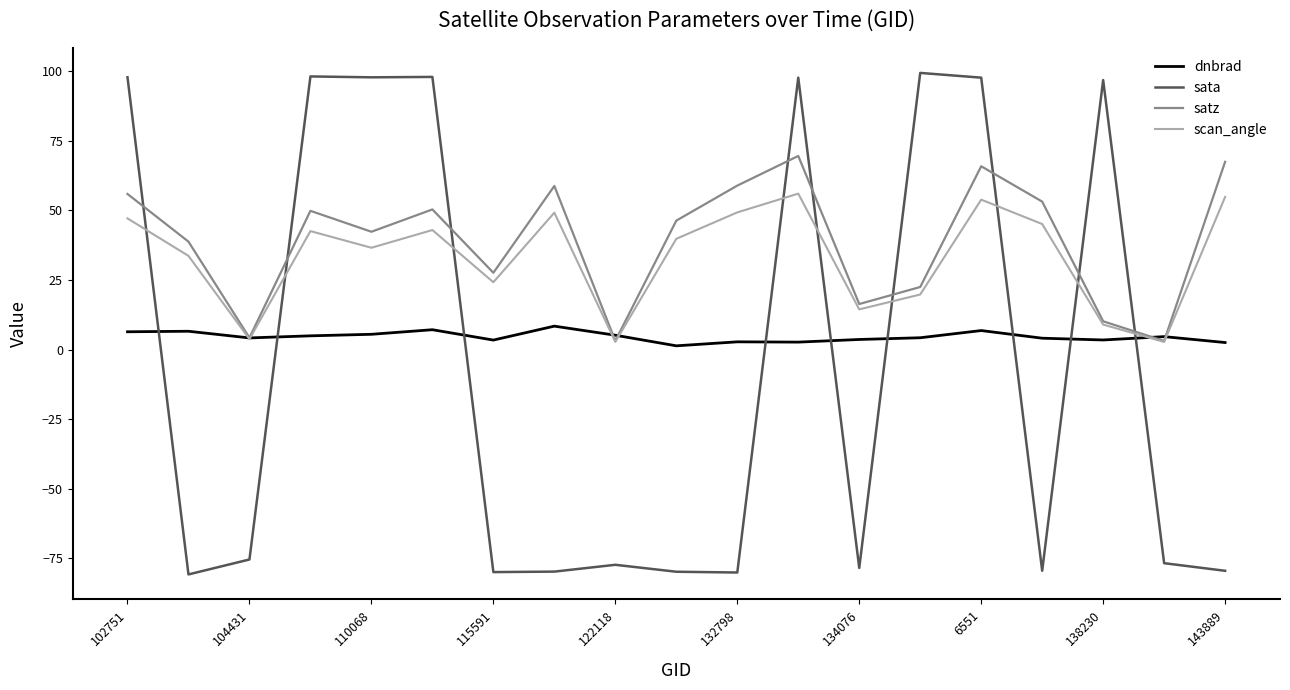

Which series ends up on top after the final intersection of scan_angle and sata?

scan_angle